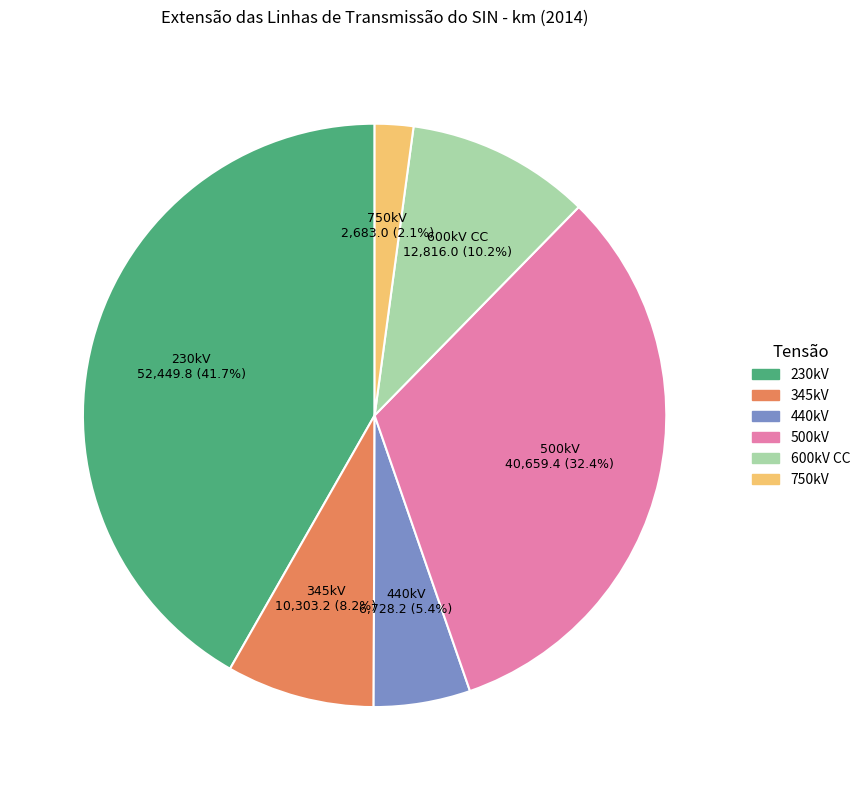

How many slices are in this pie chart?

6